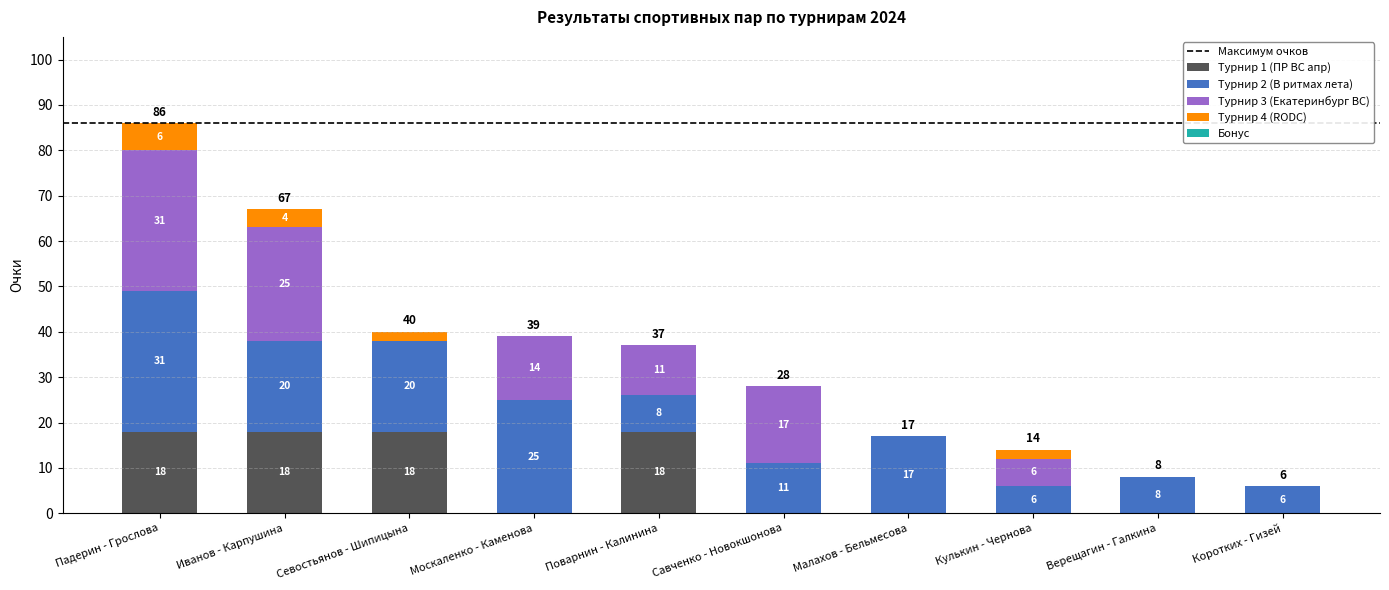

What is the total value across all series at Кулькин - Чернова?

14